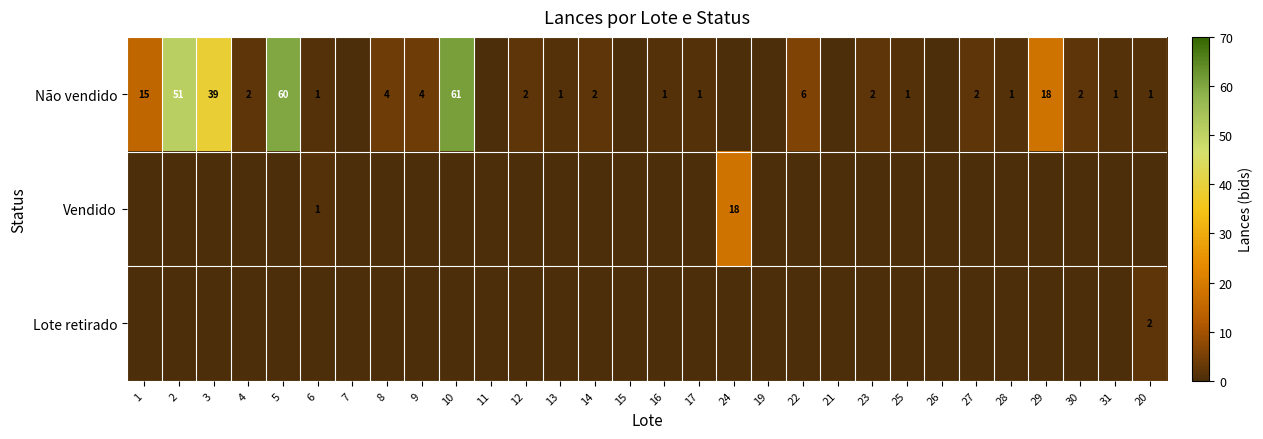

True or false: Vendido has a value of 2 at 6.

False